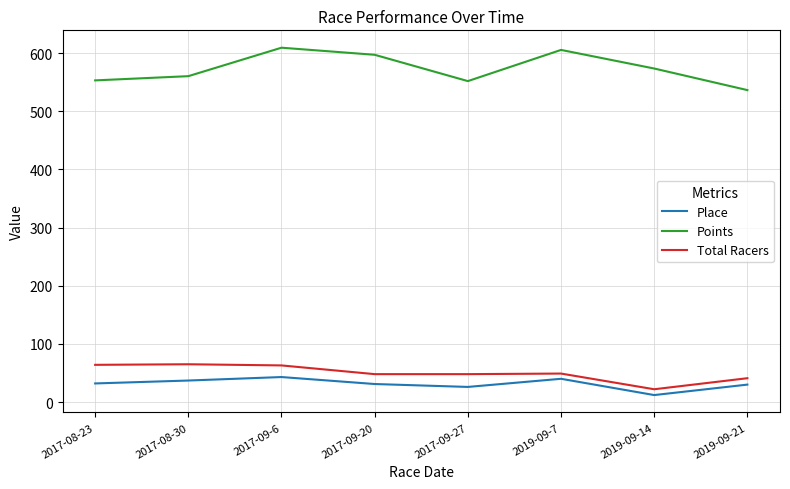

Is it true that Place equals 32.0 at 2017-08-23?

True